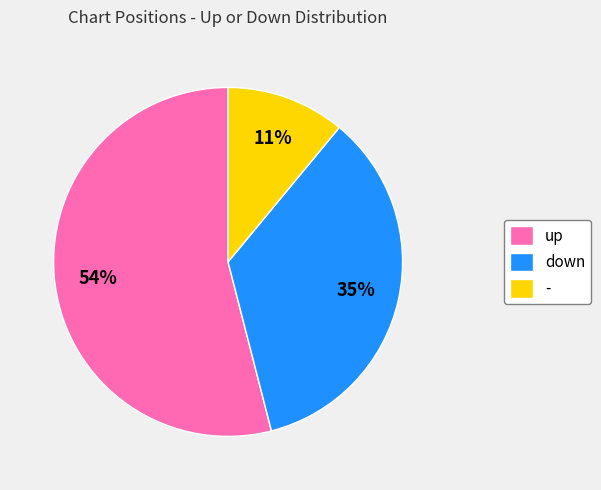

Is up the majority of the pie?

Yes